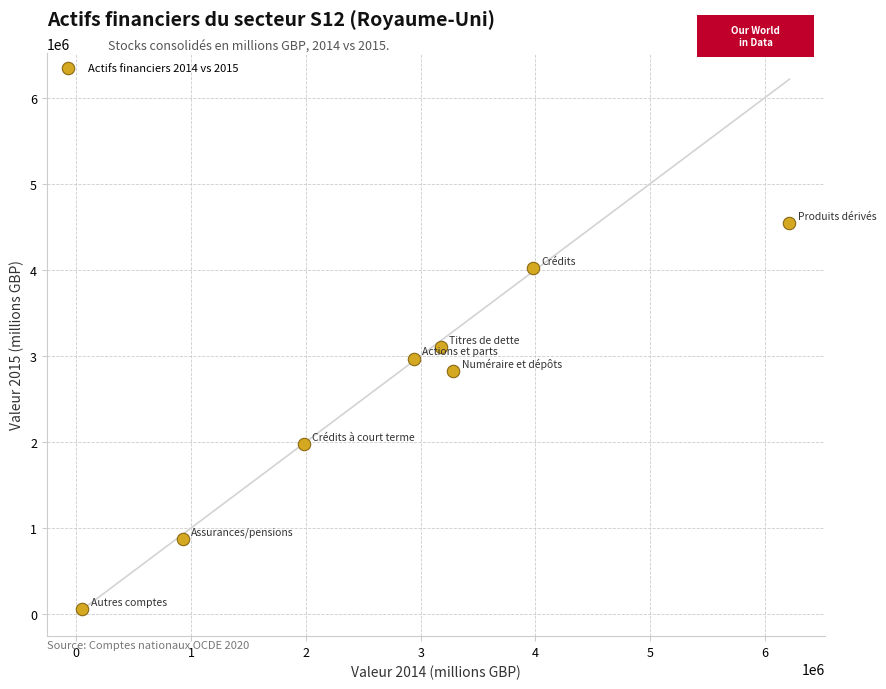

What is the average X value?

2819983